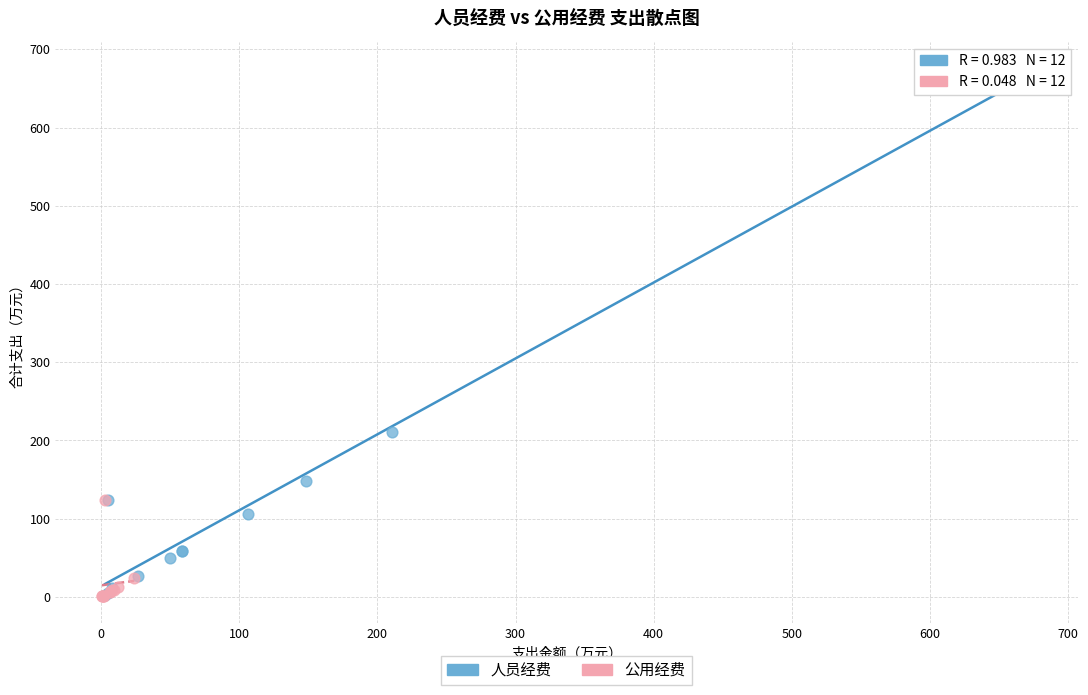

Which series has the largest Y range (max minus min)?

人员经费